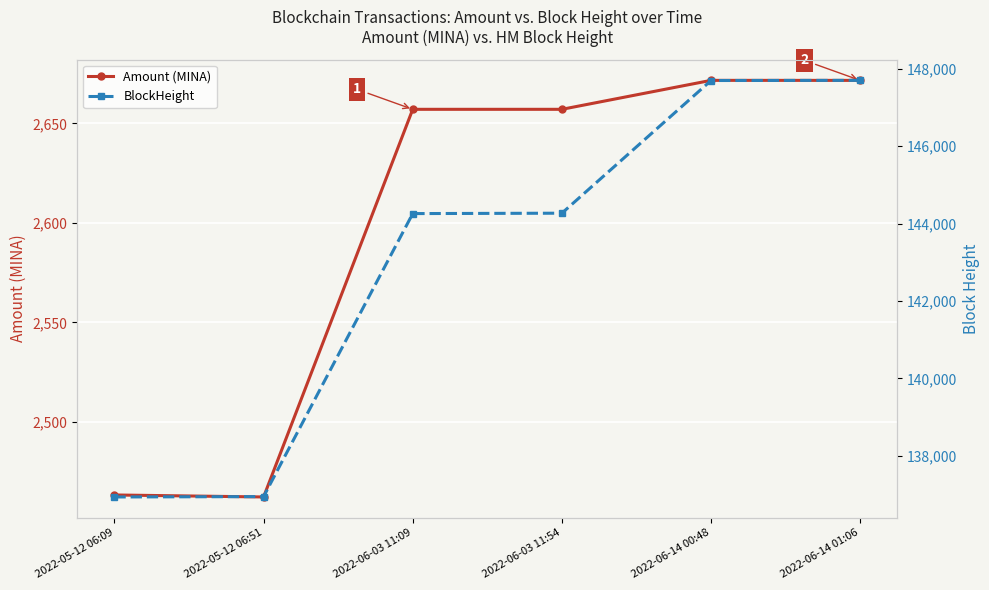

At which category is the sum across all series the highest?

2022-06-14 01:06